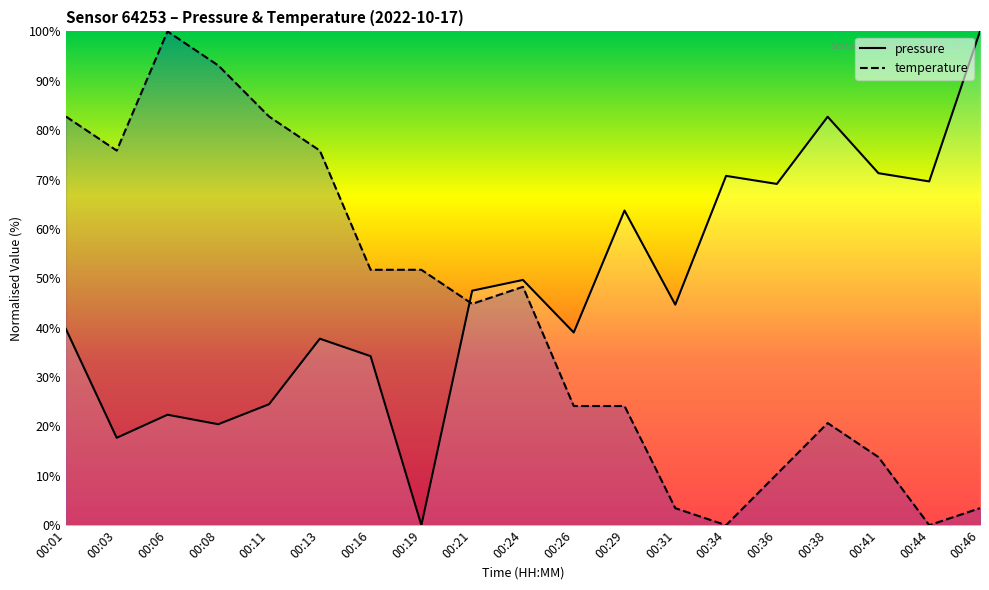

At which label is temperature closest to 50?

00:16